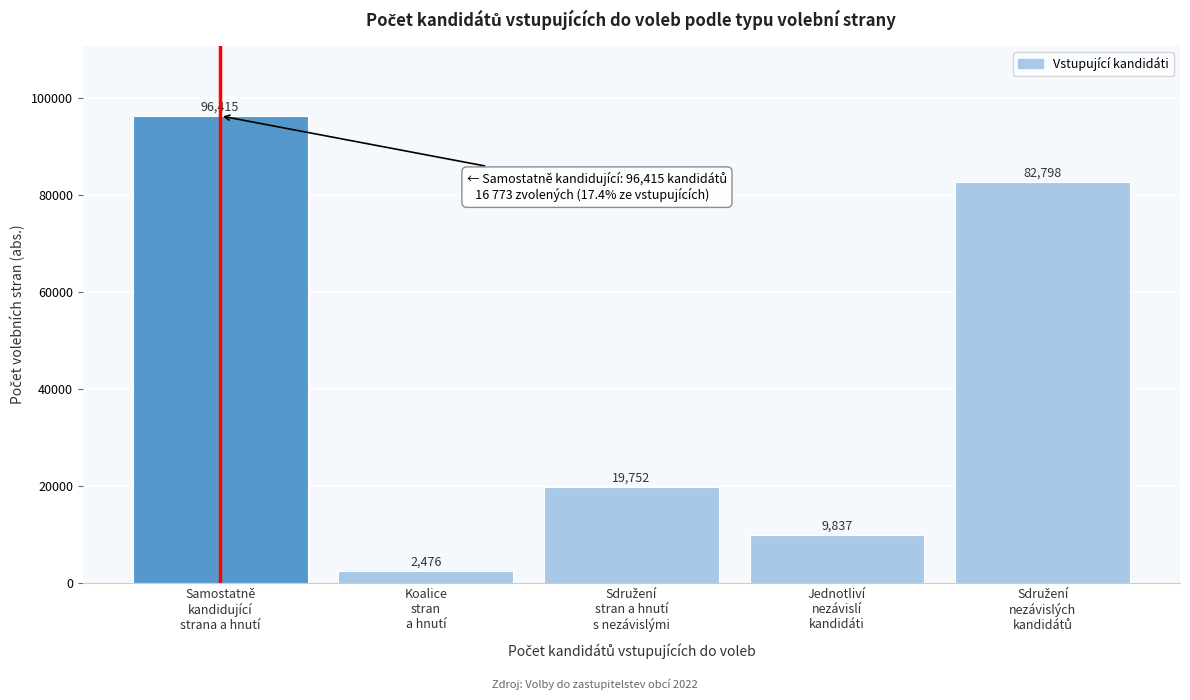

Reading right to left, what are all the values shown in this chart?

82798	9837	19752	2476	96415